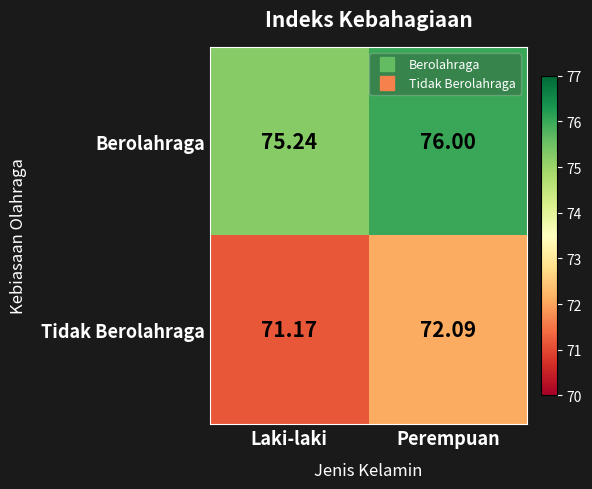

Rank the series at Laki-laki from highest to lowest value.

Berolahraga, Tidak Berolahraga